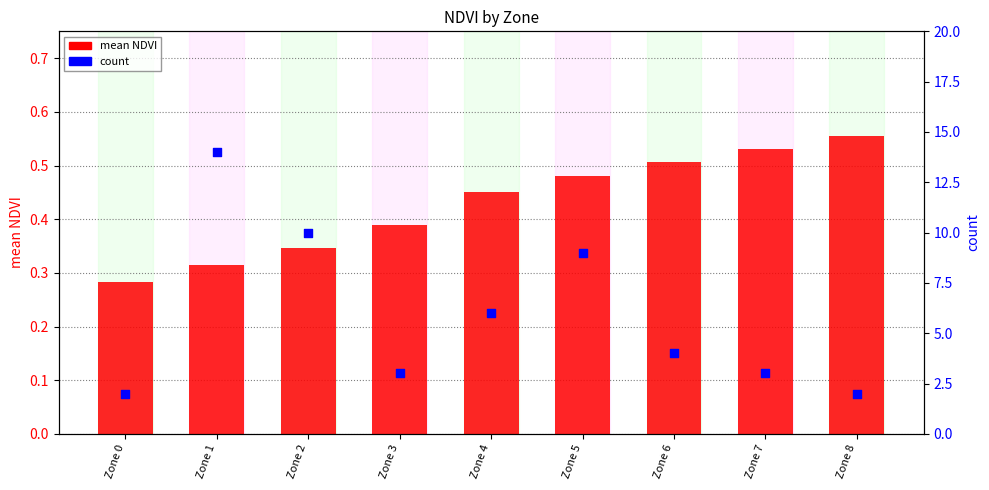

Which series has the largest total across all categories?

count